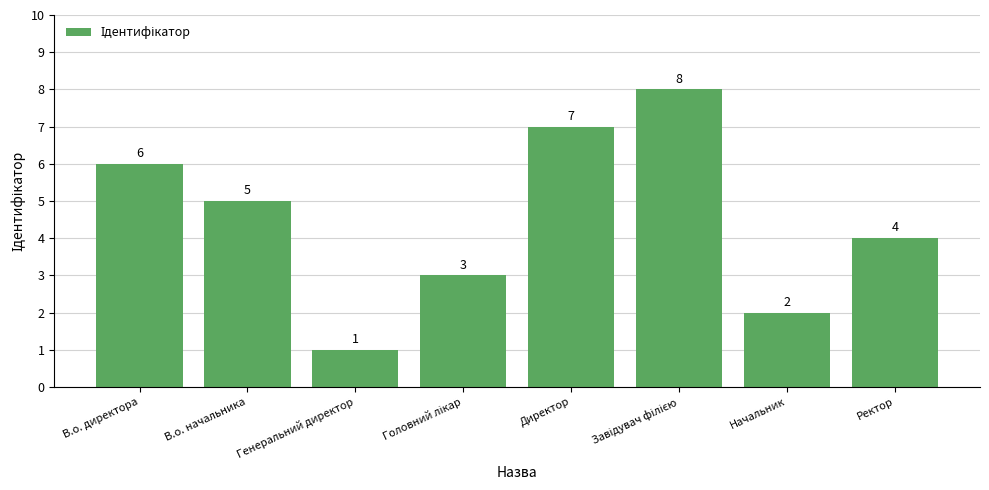

Is it true that the value at Директор is 7?

True